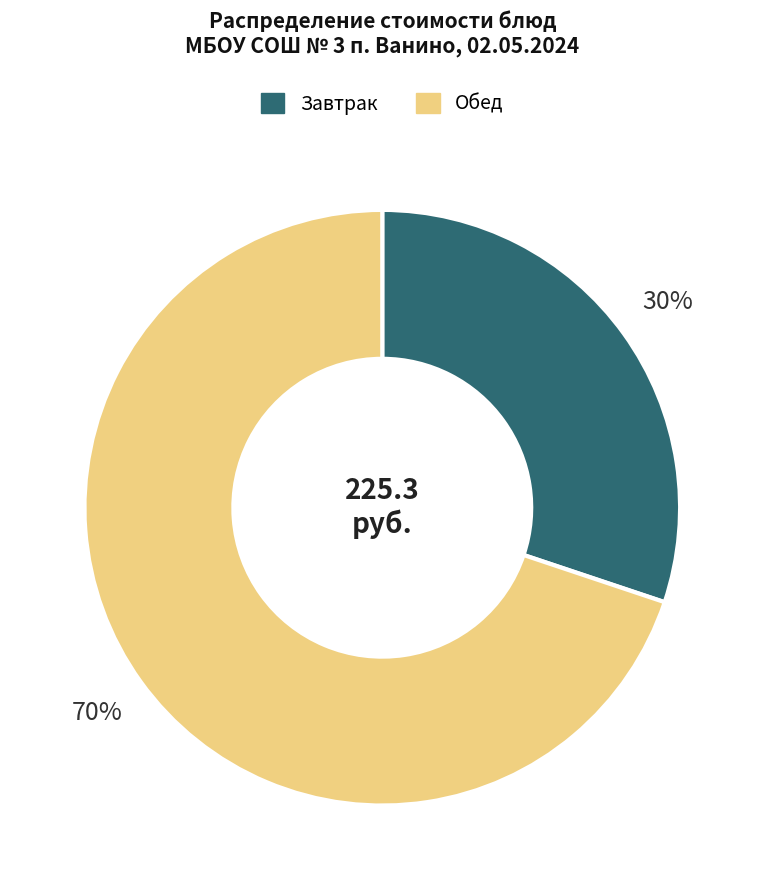

To the nearest percent, what is the difference between the largest and smallest slice percentages?

40%